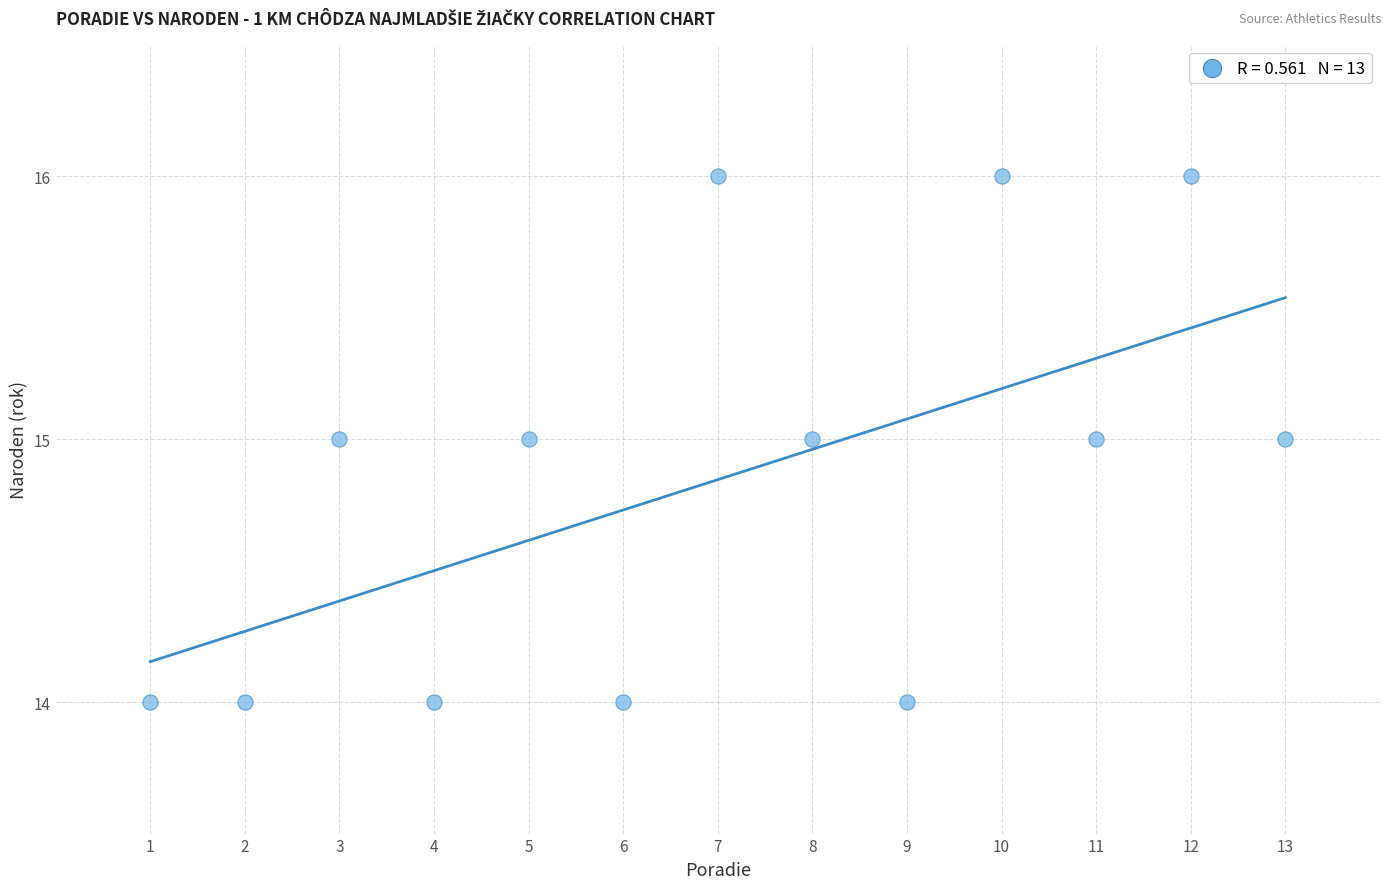

What is the range of X values (max minus min)?

12